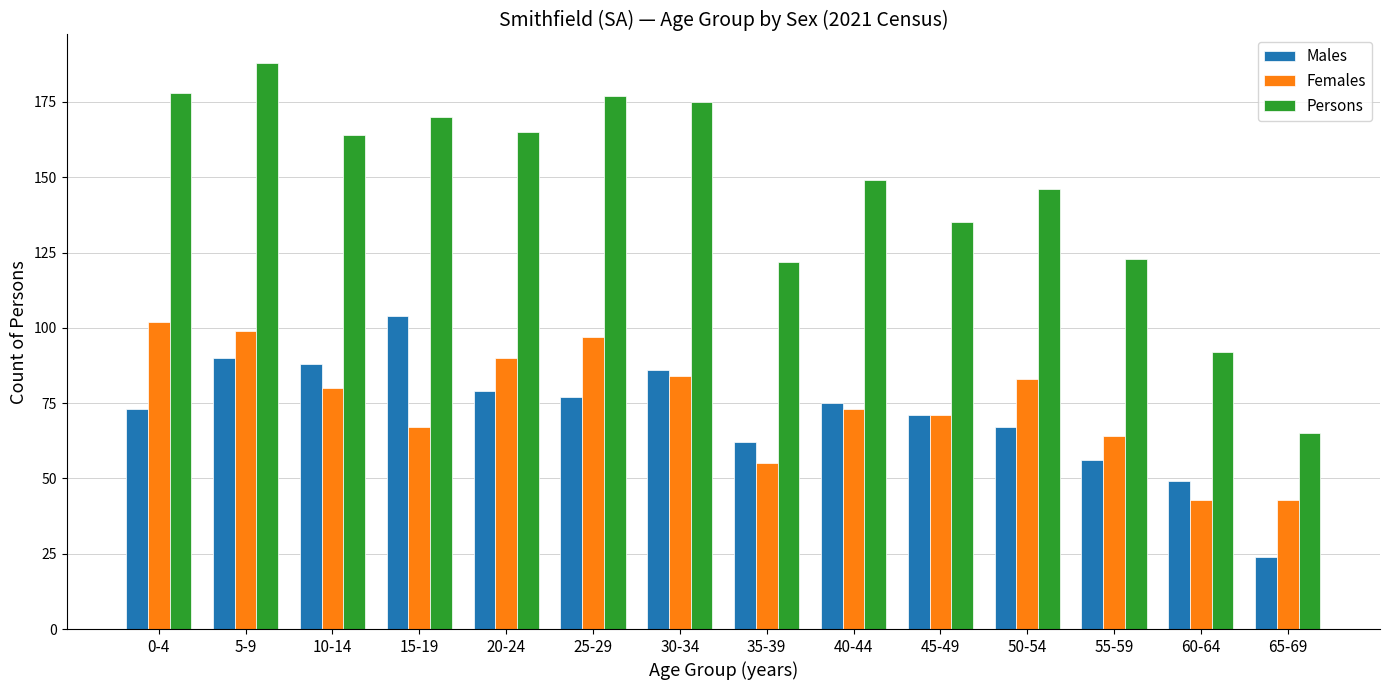

Are the bars grouped side by side (vs. stacked)?

Yes